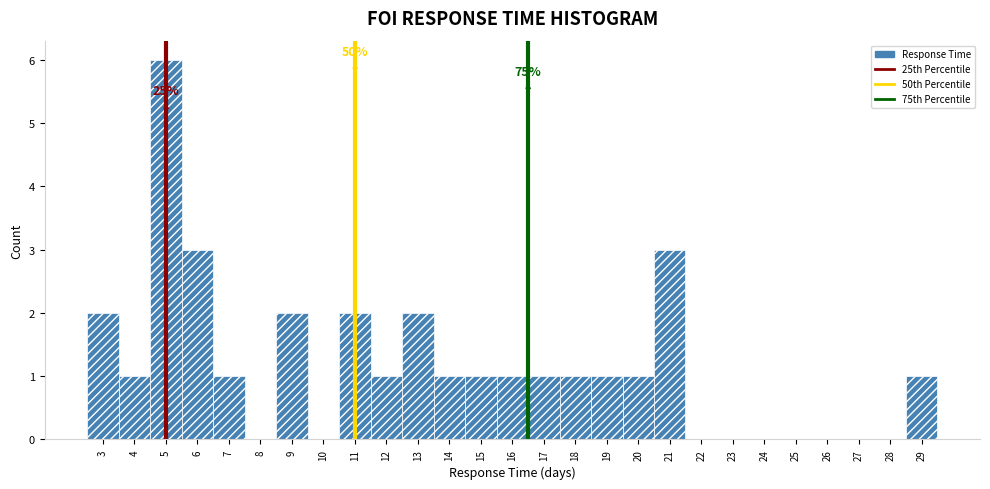

Over which range of the x-axis is the bar tallest?

4.5 to 5.5